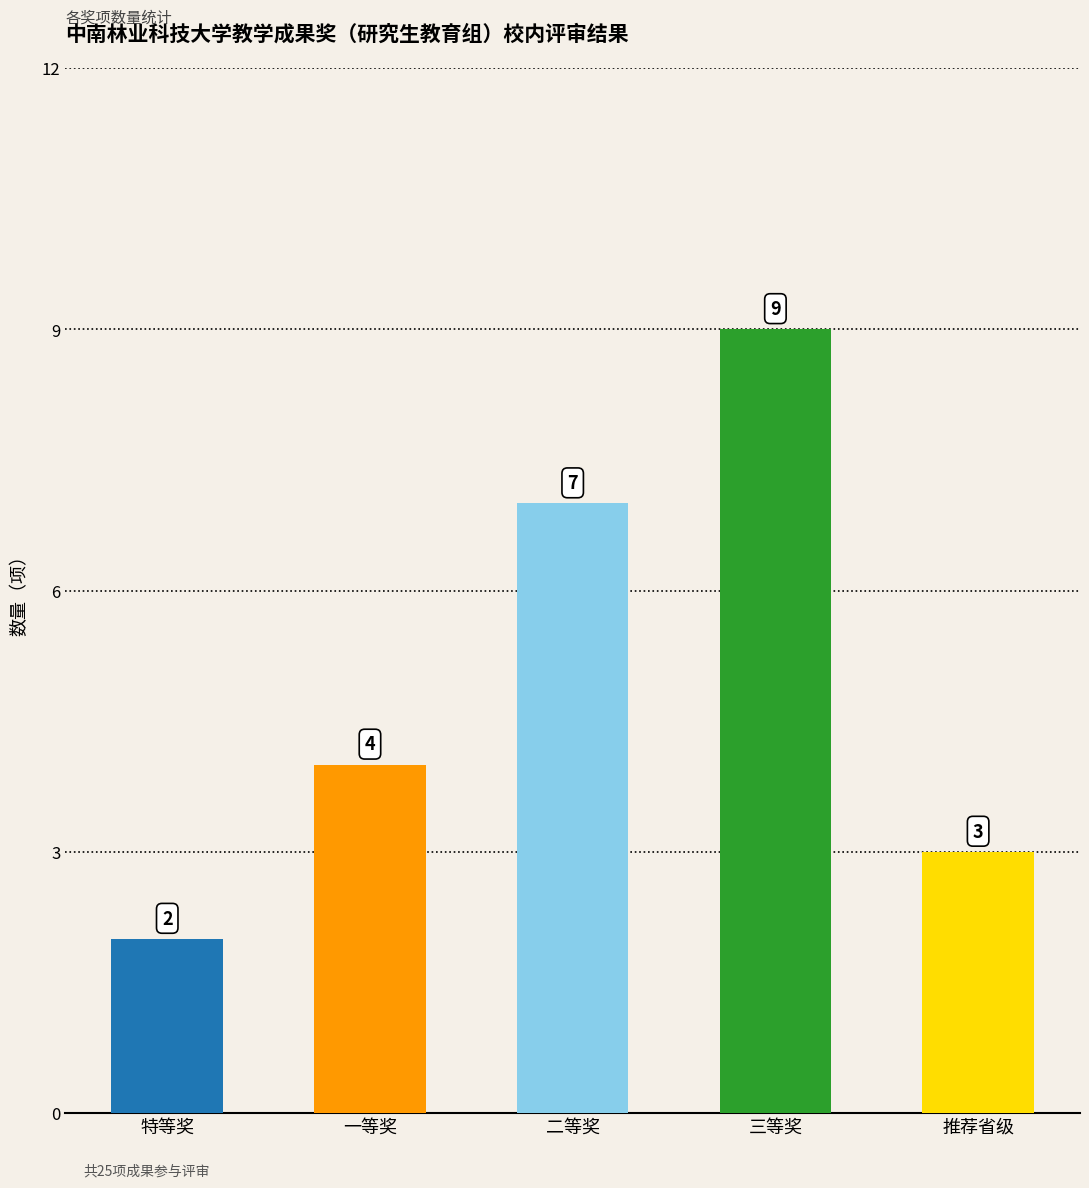

What is the smallest value displayed?

2